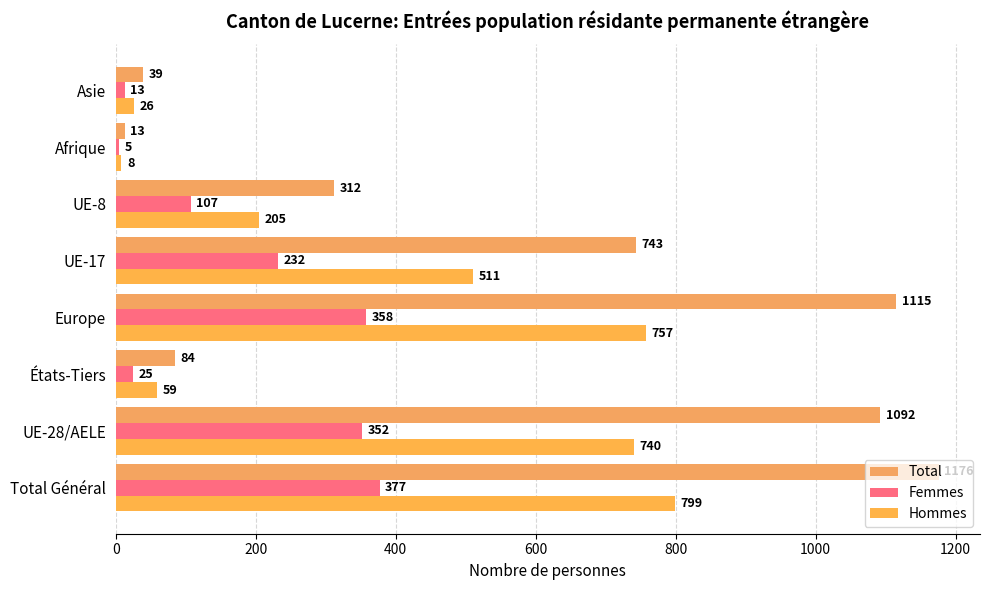

Count the number of data series in this chart.

3